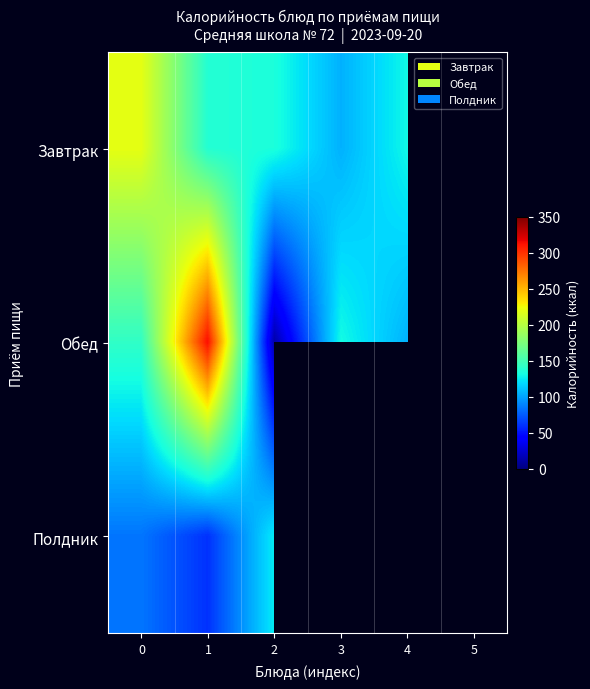

At which category does the chart reach its peak across all series?

1